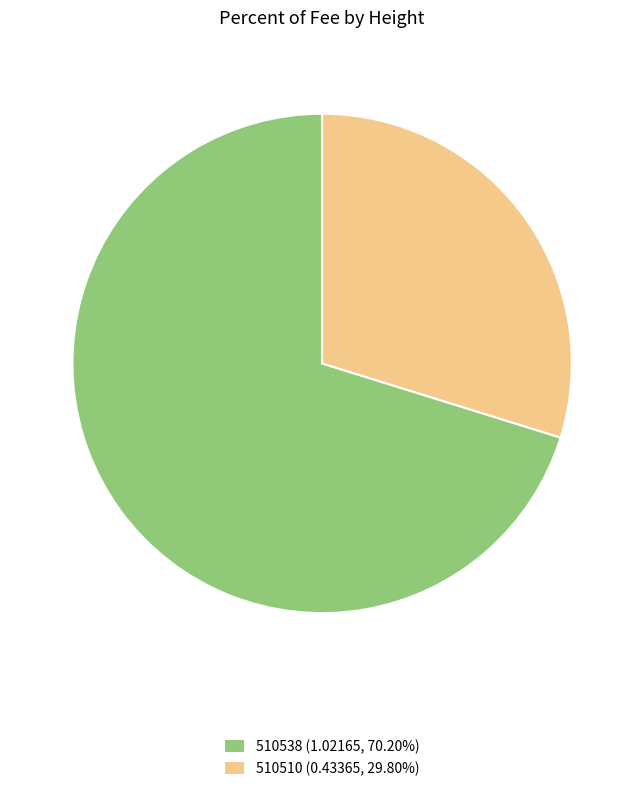

How many segments does this pie chart have?

2